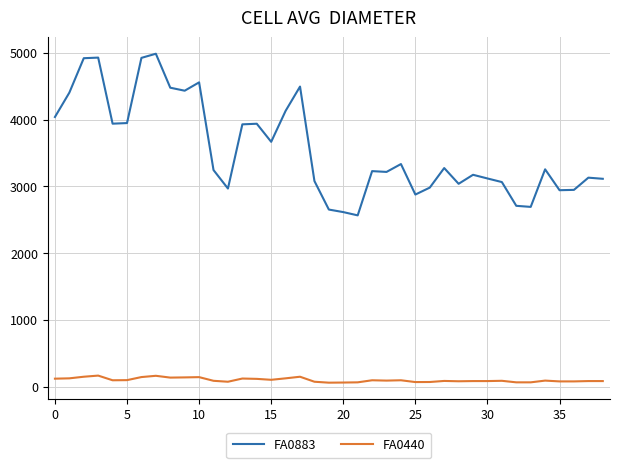

Rank the series by their maximum value, from lowest to highest.

FA0440, FA0883